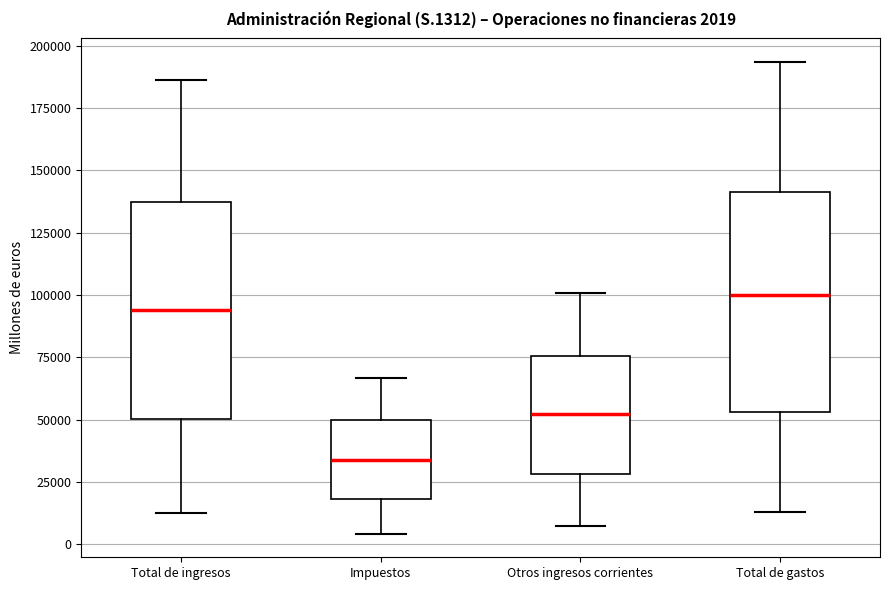

Which box's median line is the lowest?

Impuestos